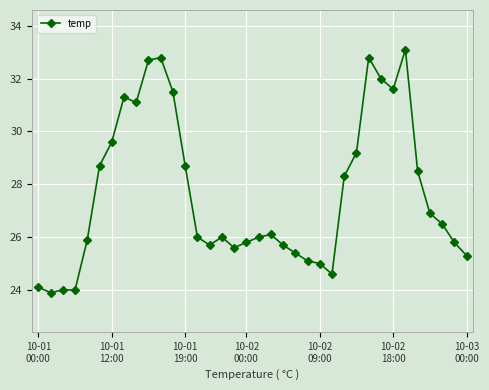

Reading left to right, transcribe all the data shown in this chart.

24.1	23.9	24.0	24.0	25.9	28.7	29.6	31.3	31.1	32.7	32.8	31.5	28.7	26.0	25.7	26.0	25.6	25.8	26.0	26.1	25.7	25.4	25.1	25.0	24.6	28.3	29.2	32.8	32.0	31.6	33.1	28.5	26.9	26.5	25.8	25.3